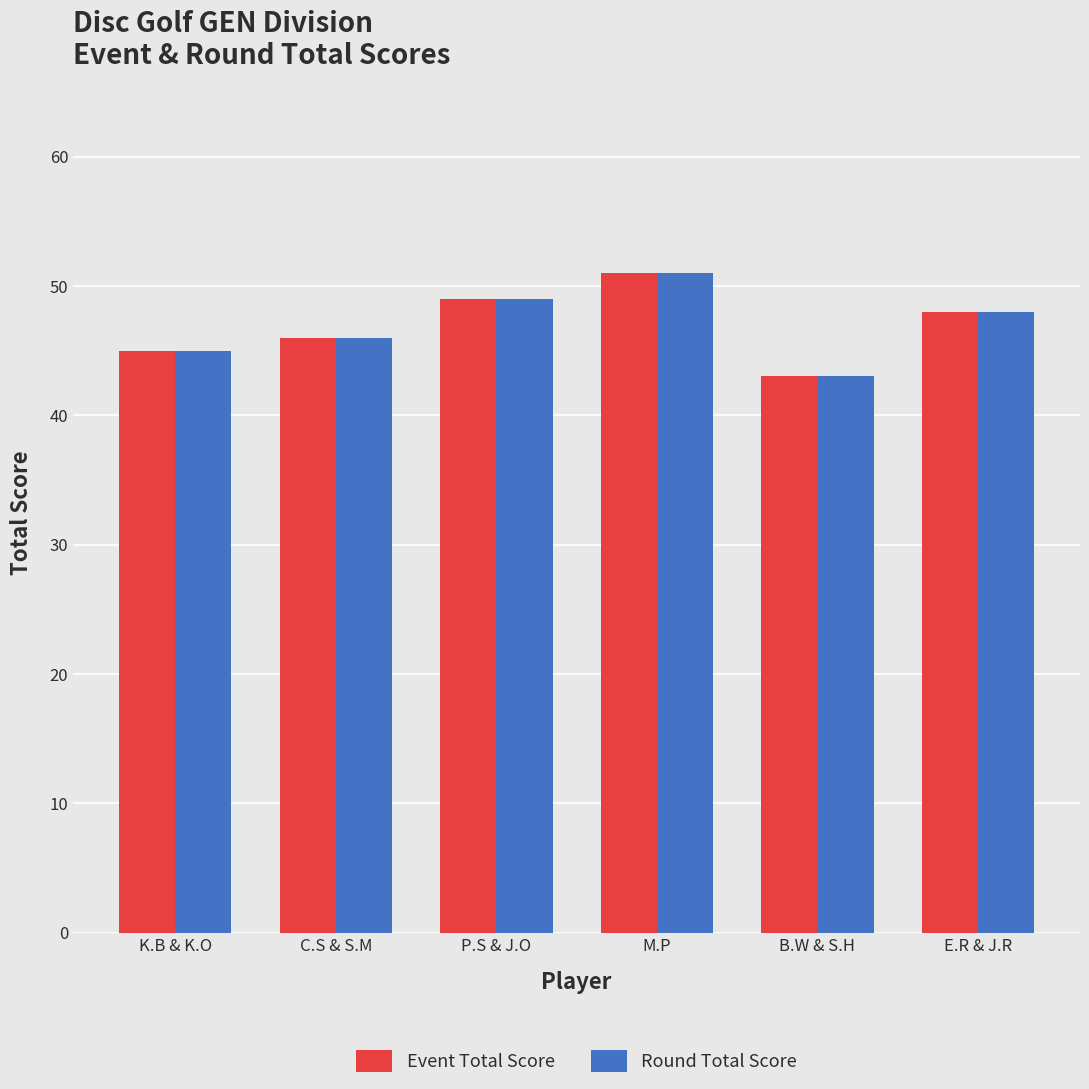

What position from the left is B.W & S.H?

5